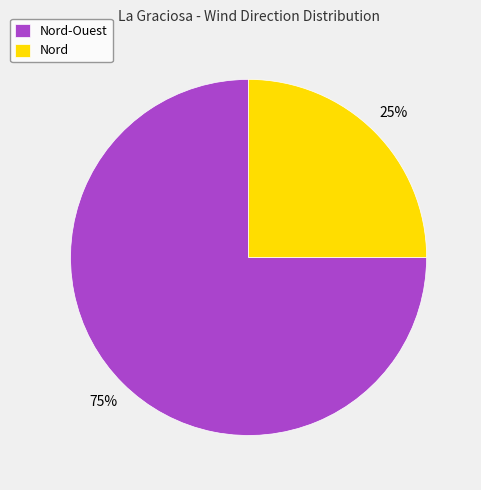

Is the sum of Nord-Ouest and Nord greater than half?

Yes